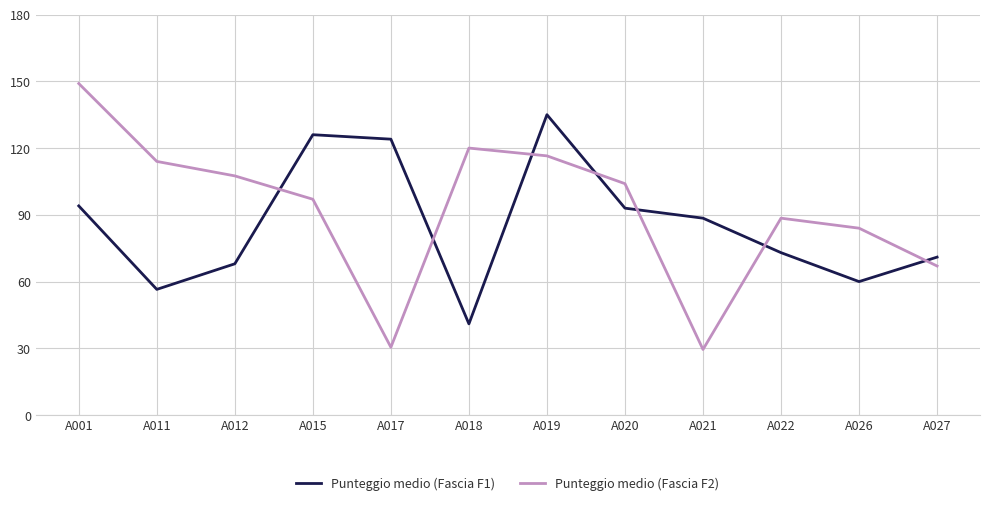

Which series ends up on top after the final intersection of Punteggio medio (Fascia F1) and Punteggio medio (Fascia F2)?

Punteggio medio (Fascia F1)